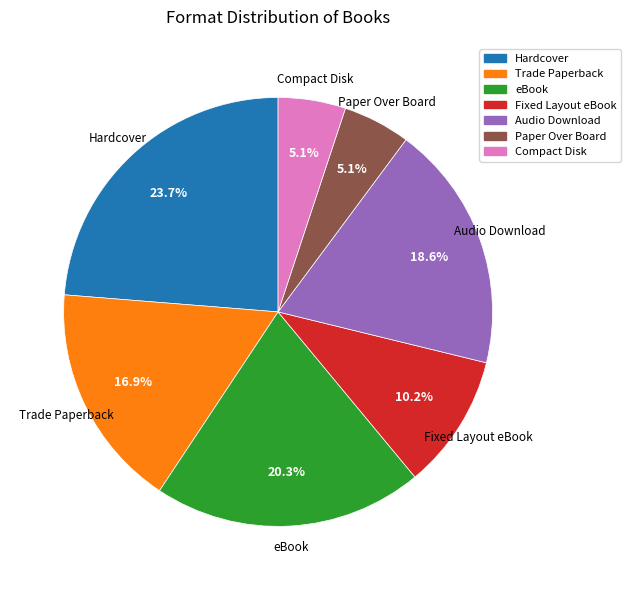

Count the number of slices in the pie.

7